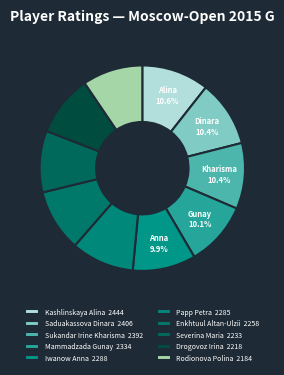

Does any single category account for the majority?

No